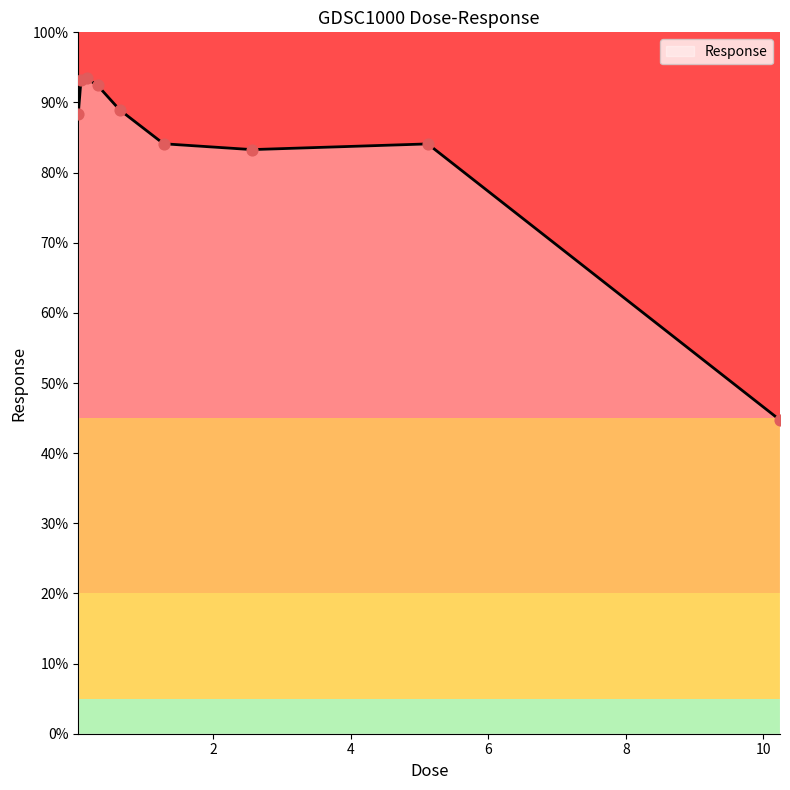

What is the change in value from 0.08 to 5.12?

-9.1